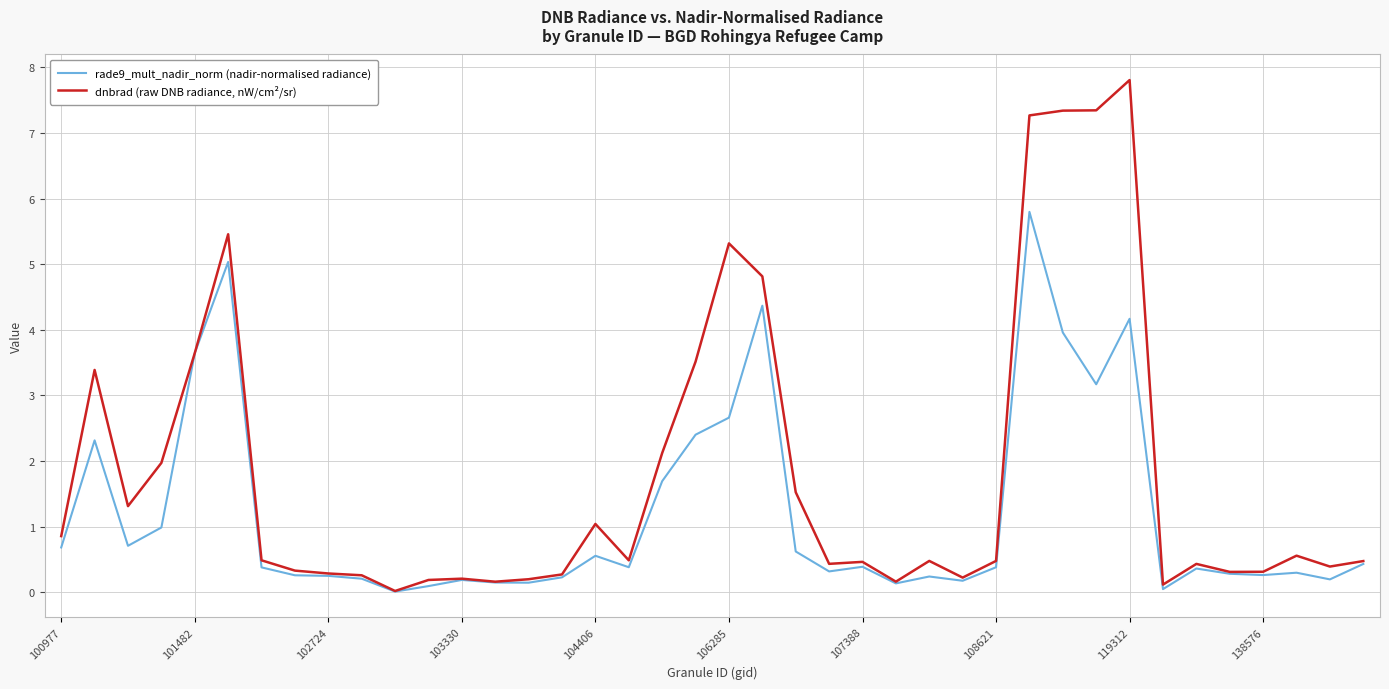

How many lines are shown in the chart?

2